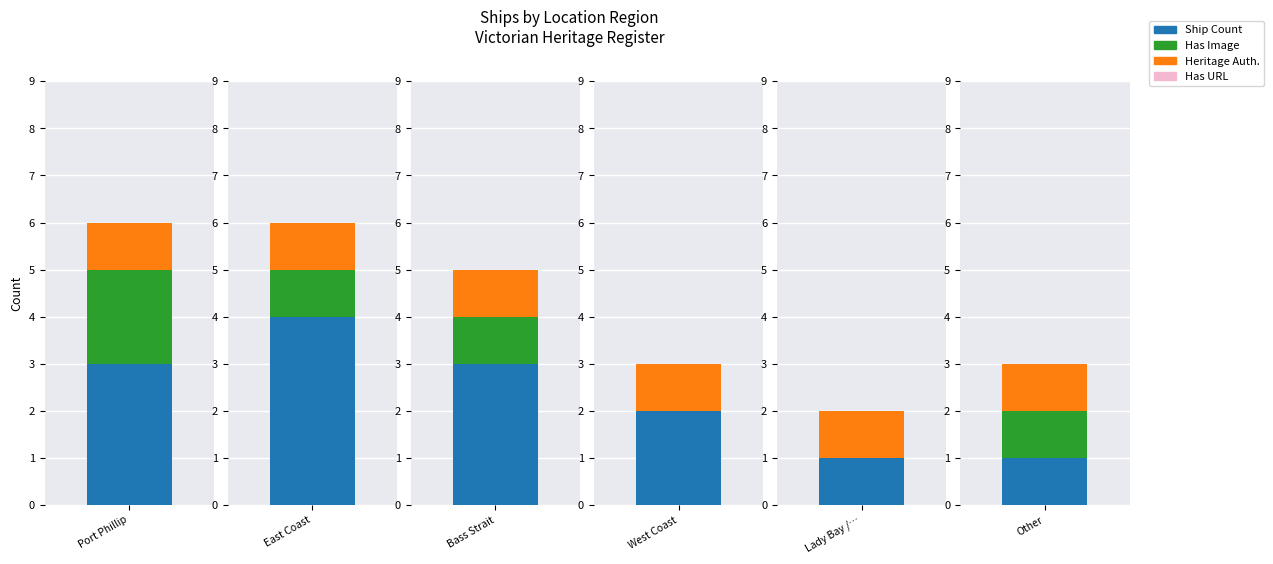

How many values are below 5?

3